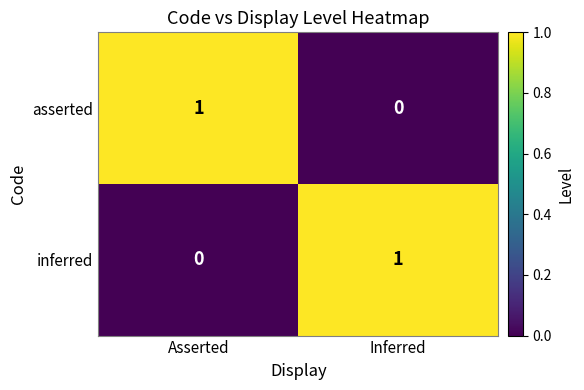

Rank the categories by asserted value from highest to lowest.

Asserted, Inferred